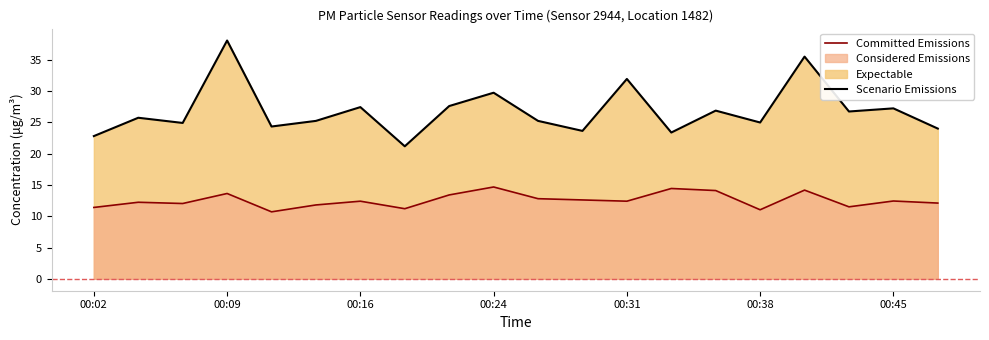

What value does the Committed Emissions series have at 00:09?

13.6